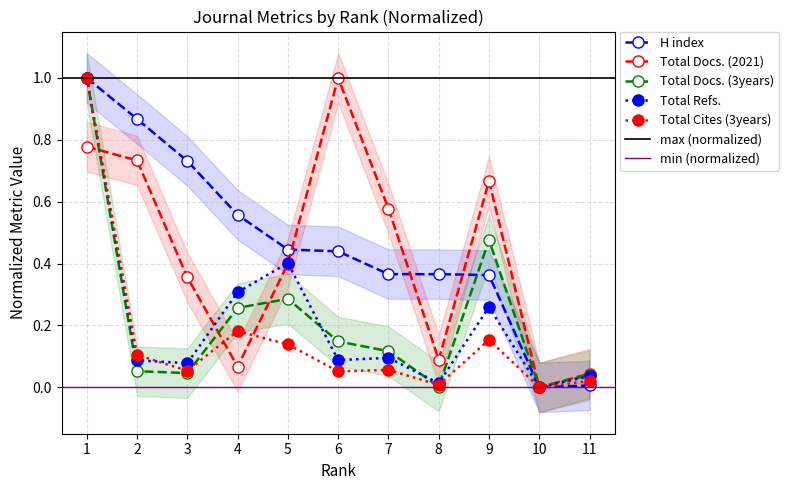

What is the value of the Total Docs. (2021) point at the 4th from the left?

0.1